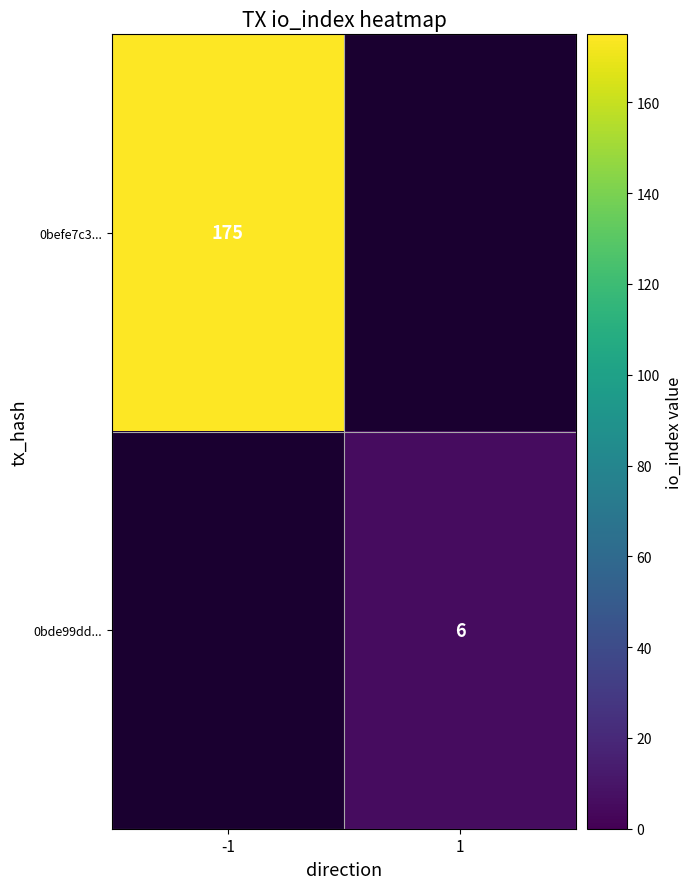

Is the value of 0bde99dd... at 1 greater than the value of 0befe7c3... at -1?

No